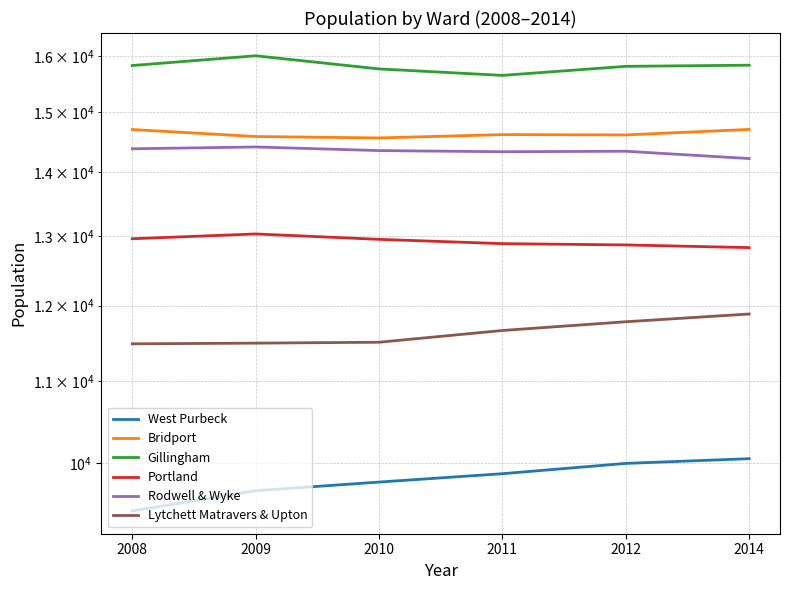

Reading right to left, what are all the values shown in this chart?

West Purbeck: 2014=10056	2012=10001	2011=9883	2010=9788	2009=9691	2008=9467
Bridport: 2014=14704	2012=14611	2011=14616	2010=14560	2009=14584	2008=14702
Gillingham: 2014=15835	2012=15814	2011=15650	2010=15767	2009=16008	2008=15829
Portland: 2014=12829	2012=12869	2011=12888	2010=12952	2009=13033	2008=12961
Rodwell & Wyke: 2014=14218	2012=14338	2011=14330	2010=14349	2009=14409	2008=14379
Lytchett Matravers & Upton: 2014=11883	2012=11777	2011=11659	2010=11502	2009=11490	2008=11481